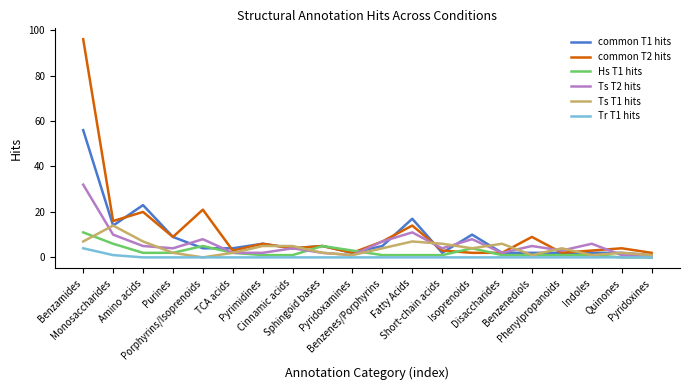

Rank the series by their maximum value, from lowest to highest.

Tr T1 hits, Hs T1 hits, Ts T1 hits, Ts T2 hits, common T1 hits, common T2 hits